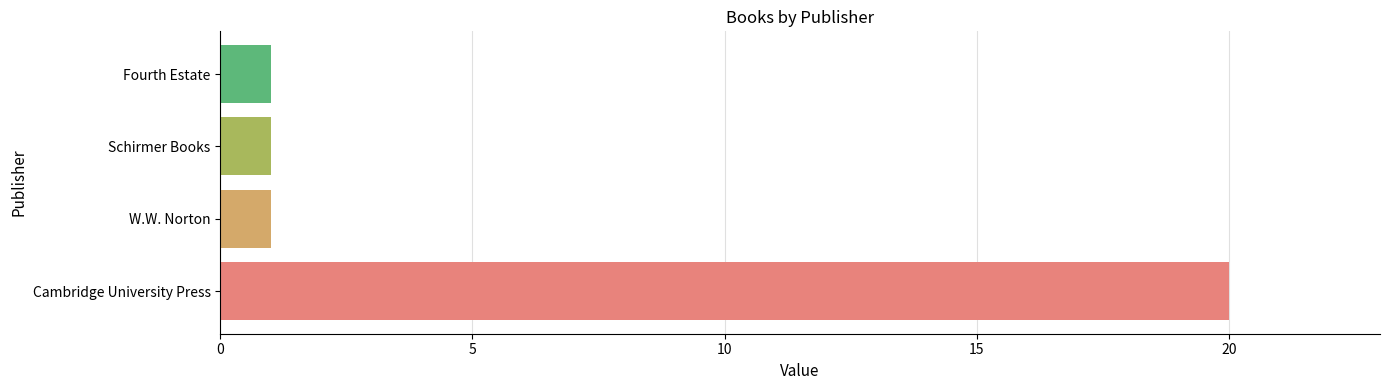

What is the change in value from Cambridge University Press to Fourth Estate?

-19